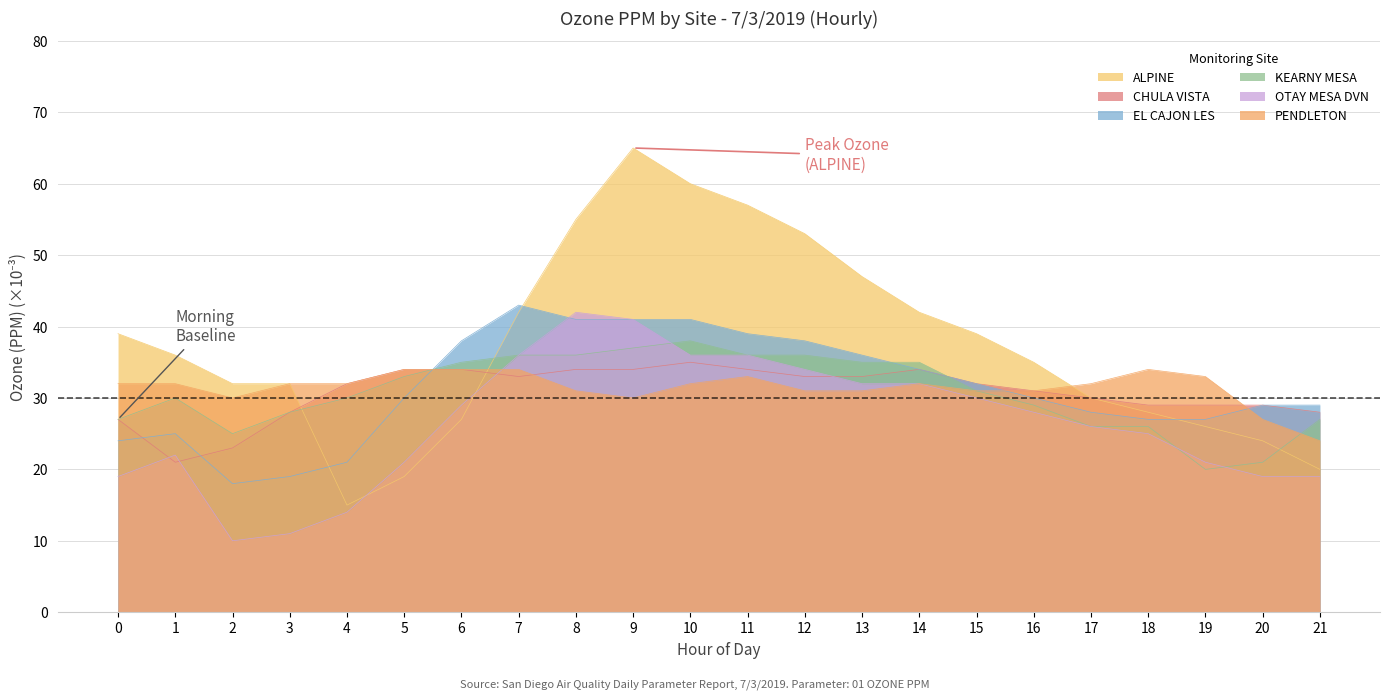

Which series has the largest range (max minus min)?

ALPINE